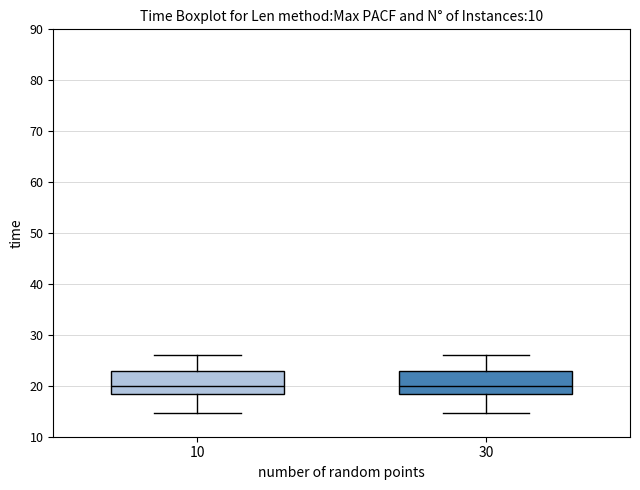

Where does the upper whisker of the box at x = 10 end on the y-axis? The values are not printed on the chart, so give them approximately, as read against the axis.

26